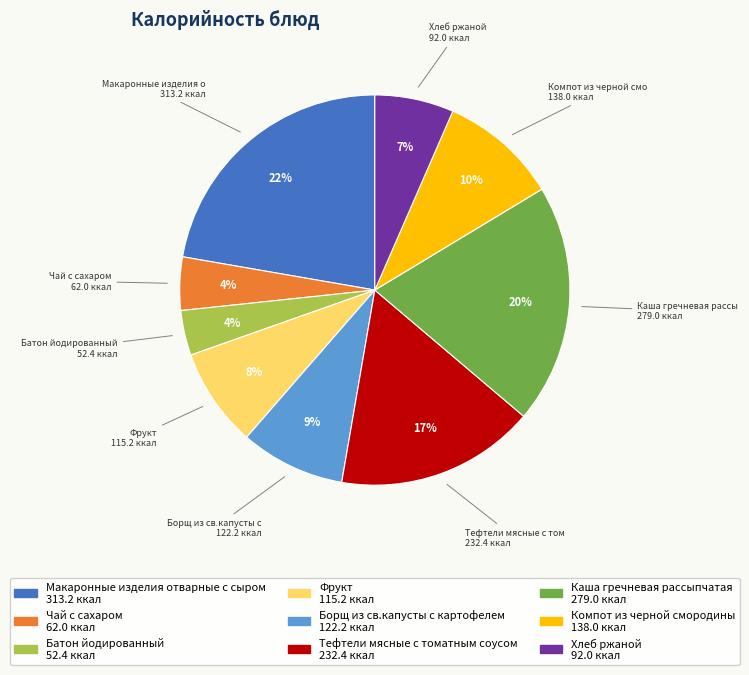

Is there any slice that represents more than half of the pie?

No